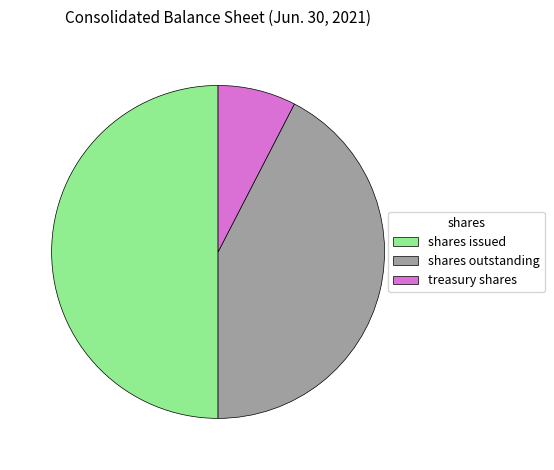

True or false: shares issued accounts for 43% of the total.

False